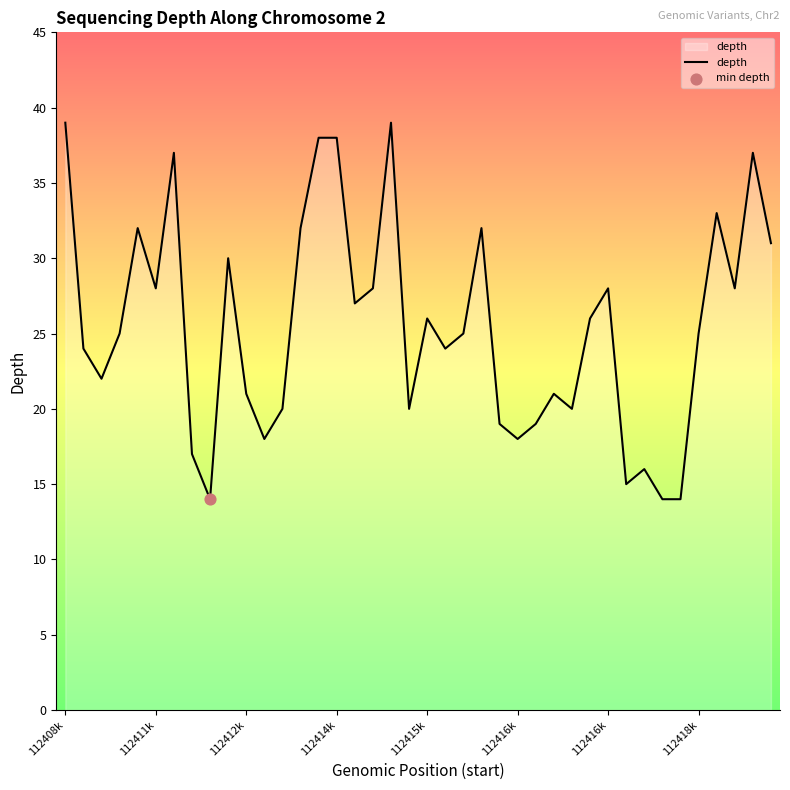

What is the difference between the maximum and minimum values?

25